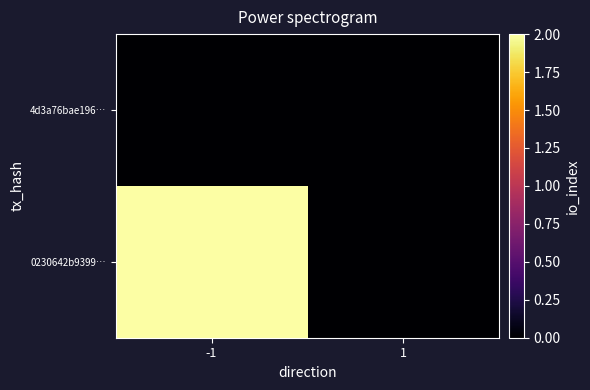

At how many categories does at least one series exceed 1?

1